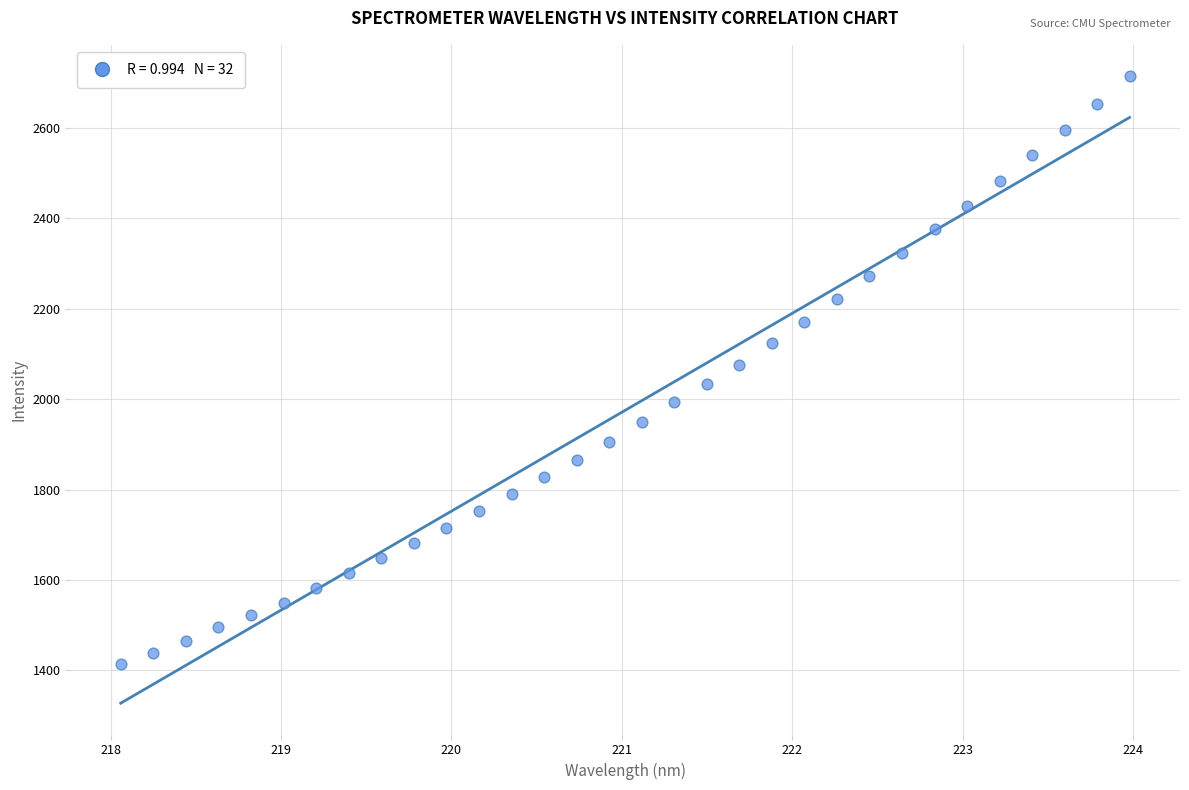

What is the range of Y values (max minus min)?

1300.4